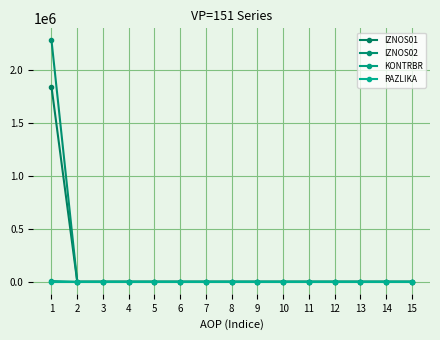

True or false: KONTRBR and RAZLIKA cross at least once.

False